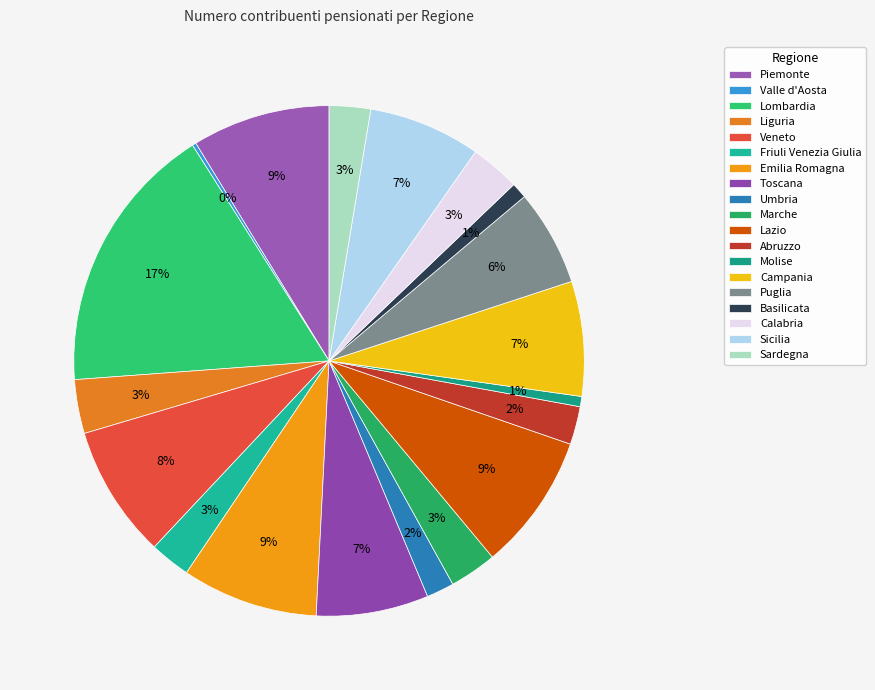

Count the number of slices in the pie.

19